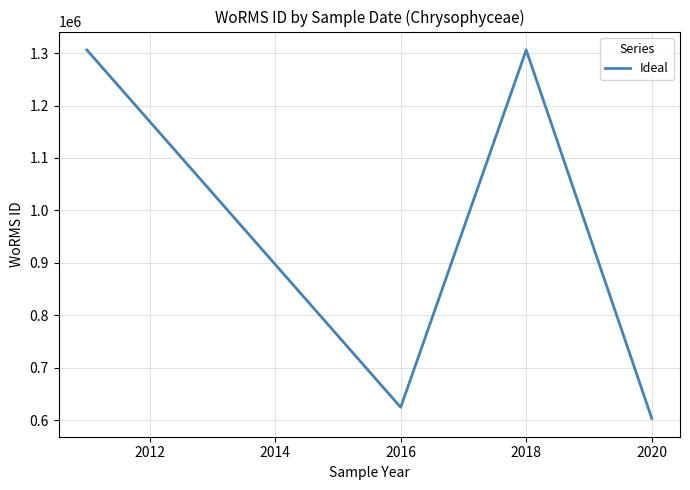

True or false: there are more than 1 points higher than both neighbors.

False